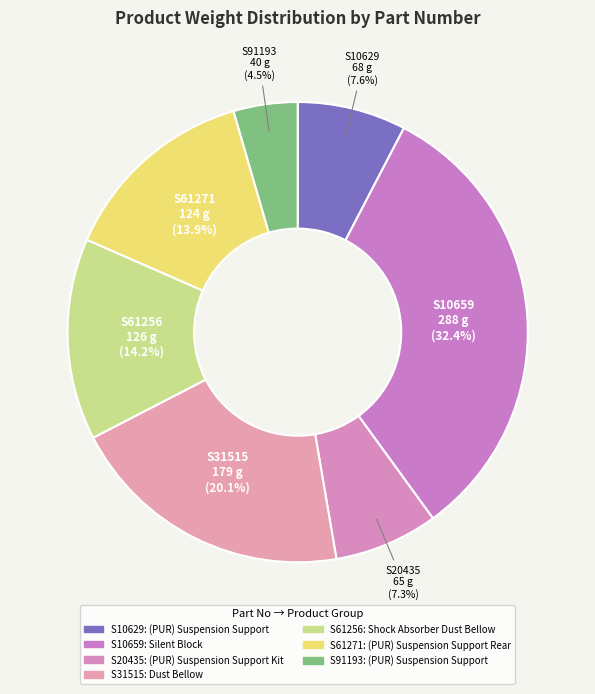

To the nearest percent, what is the combined percentage of S61271 and S31515?

34%